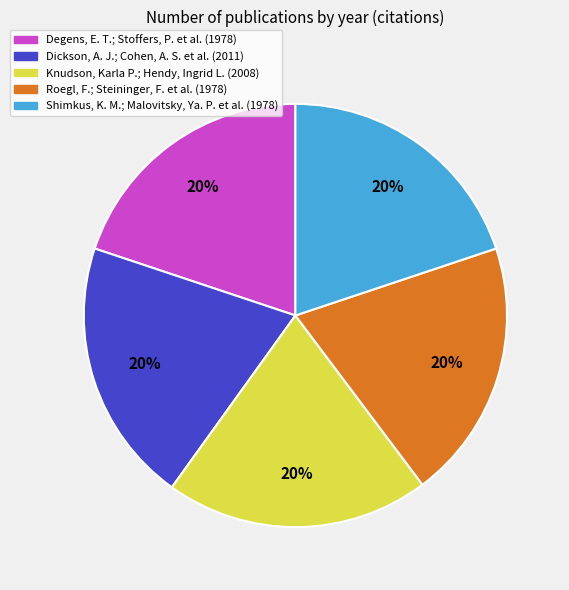

The Knudson, Karla P.; Hendy, Ingrid L. (2008) slice represents 12% of the pie. True or false?

False